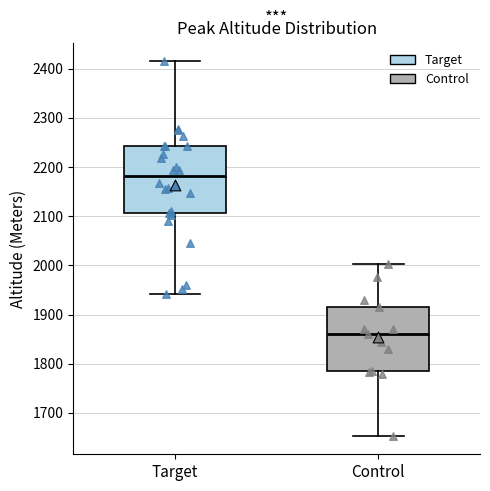

Where does the lower whisker of the box for Control end on the y-axis? The values are not printed on the chart, so give them approximately, as read against the axis.

1650